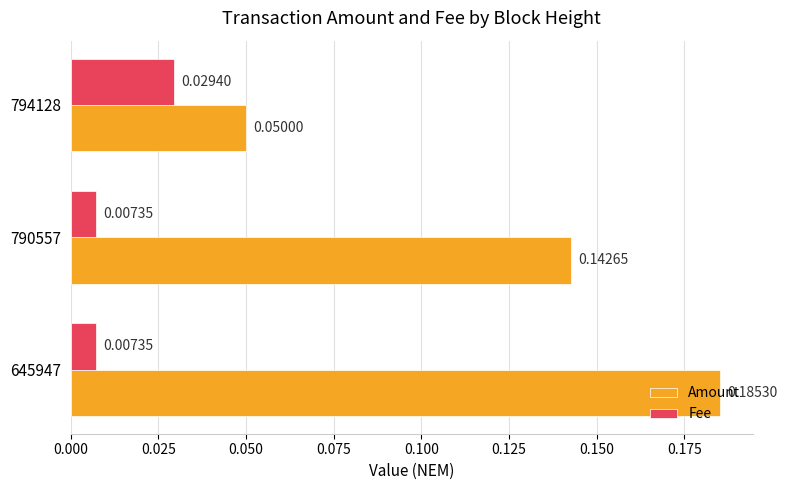

At how many categories does at least one series exceed 0?

3